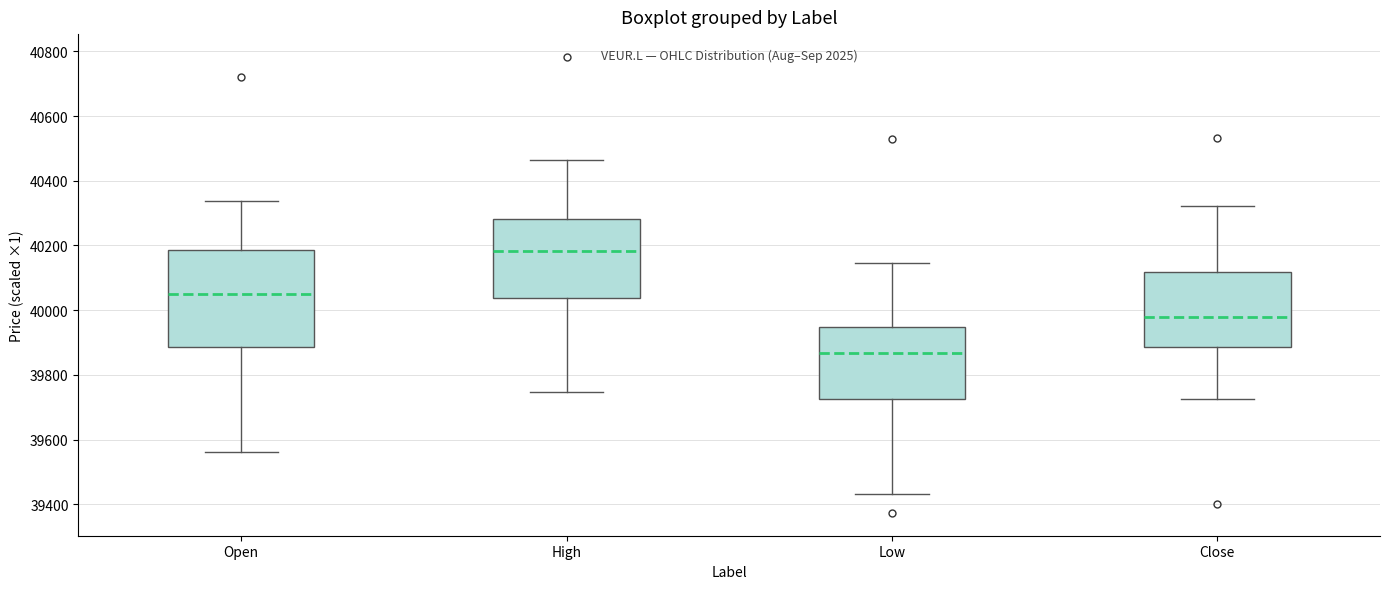

Reading left to right, read every box against the y-axis: the position of its median line, the range the box covers, and the ends of its whiskers. The values are not printed on the chart, so give them approximately, as read against the axis.

Open: median 40060, box 39880 to 40180, whiskers 39560 to 40340
High: median 40180, box 40040 to 40280, whiskers 39740 to 40460
Low: median 39860, box 39720 to 39940, whiskers 39440 to 40140
Close: median 39980, box 39880 to 40120, whiskers 39720 to 40320